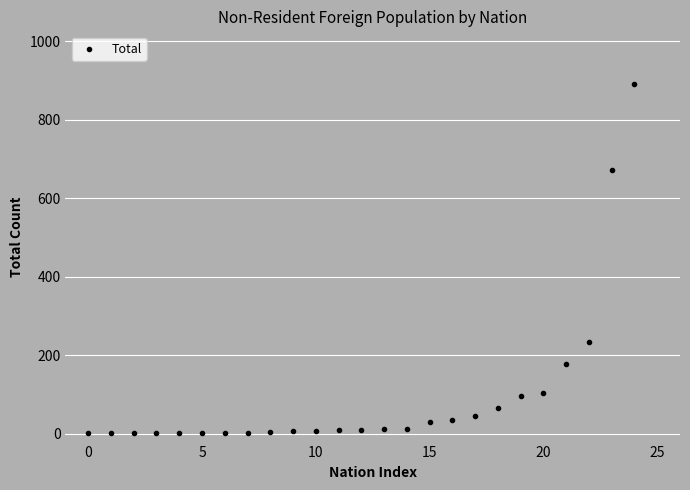

What Y value in the scatter plot is closest to 446?

233